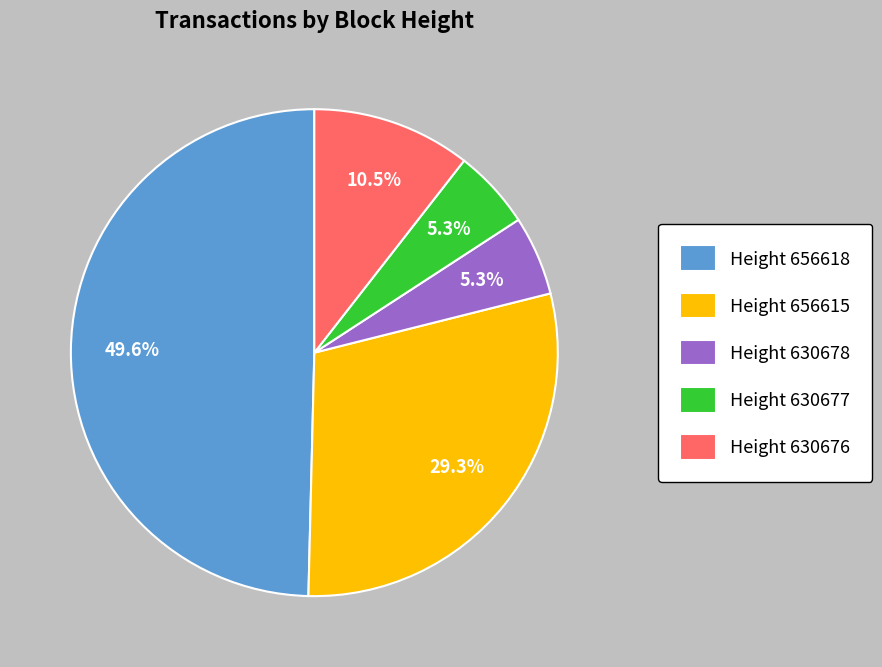

Between Height 656615 and Height 656618, which is larger?

Height 656618